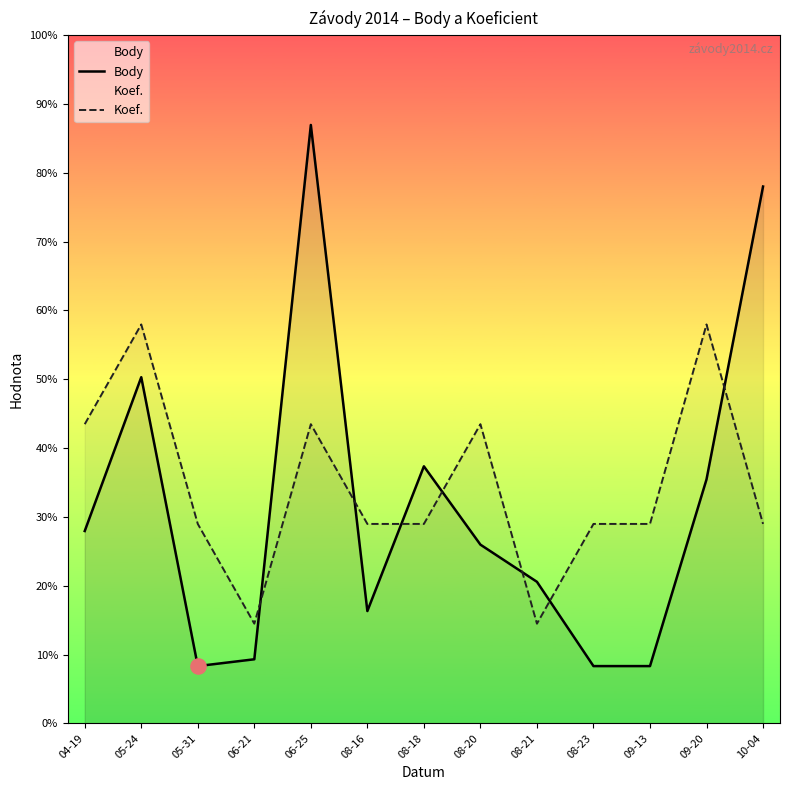

Which series reaches the maximum Y coordinate?

Body